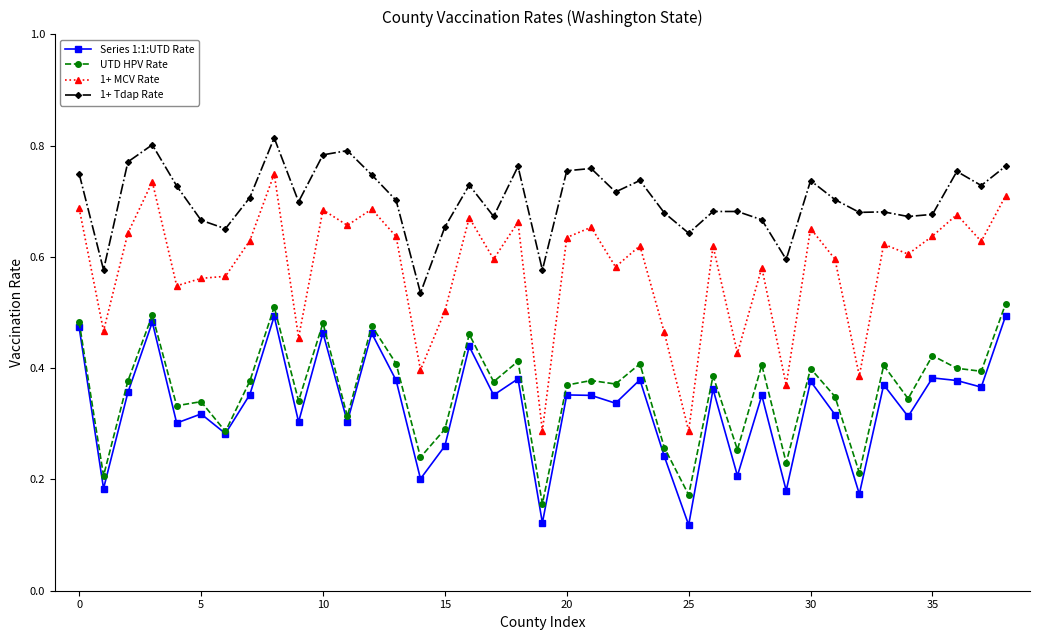

At how many categories does at least one series exceed 0?

39